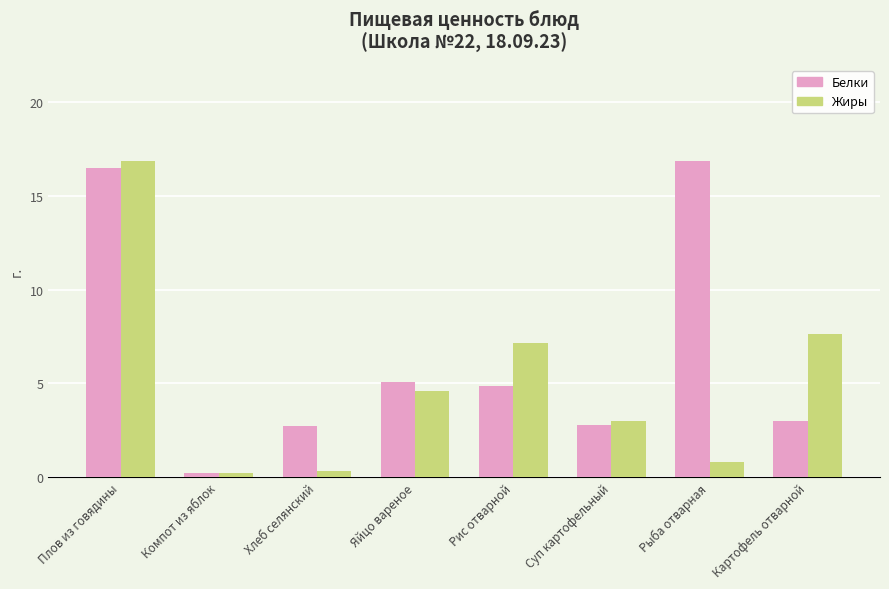

At how many categories does at least one series exceed 0?

8